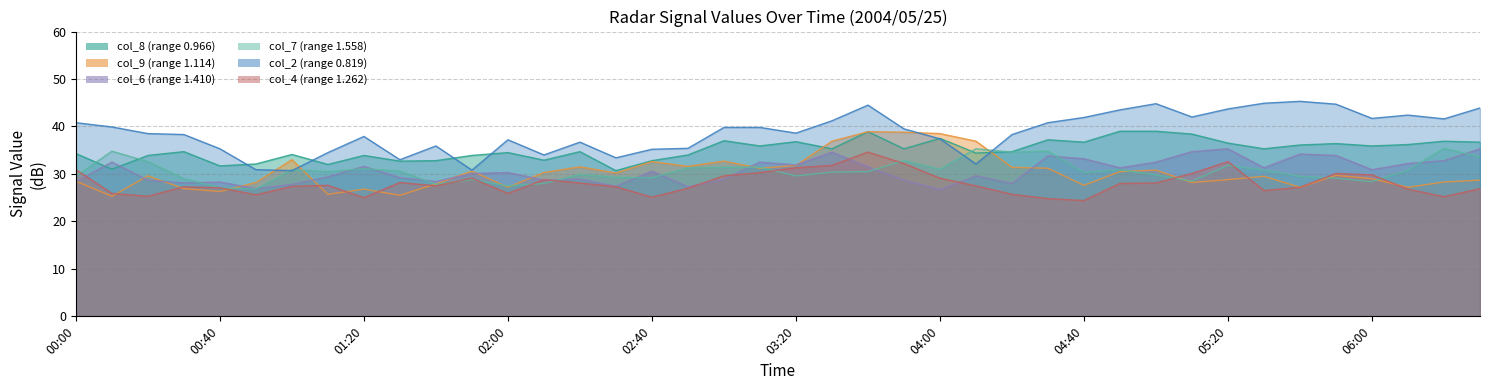

List the series in order of their peak value, highest first.

col_2 (range 0.819), col_8 (range 0.966), col_9 (range 1.114), col_7 (range 1.558), col_6 (range 1.410), col_4 (range 1.262)